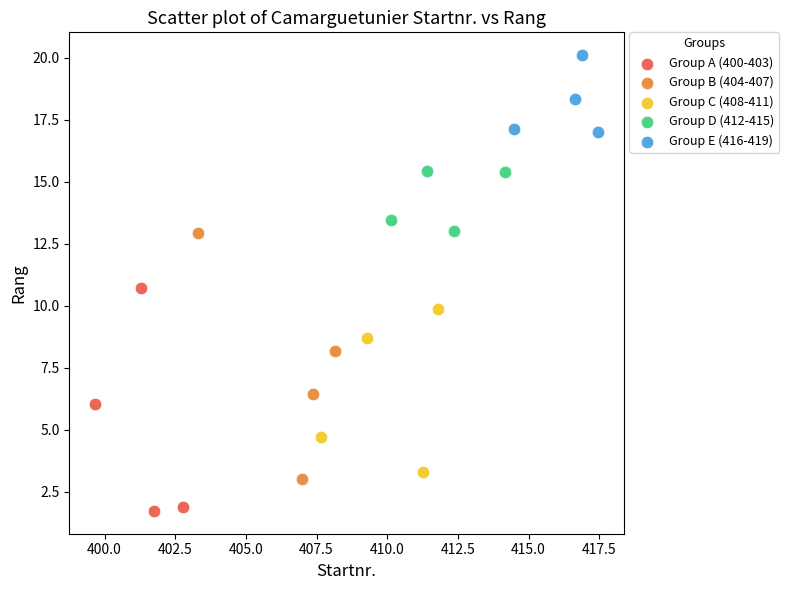

Which series contains the highest Y value?

Group E (416-419)